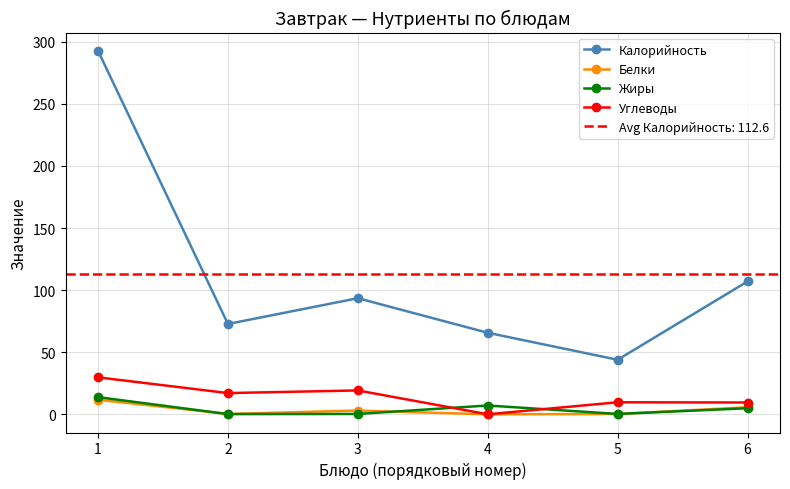

List the series in order of their peak value, lowest first.

Белки, Жиры, Углеводы, Калорийность